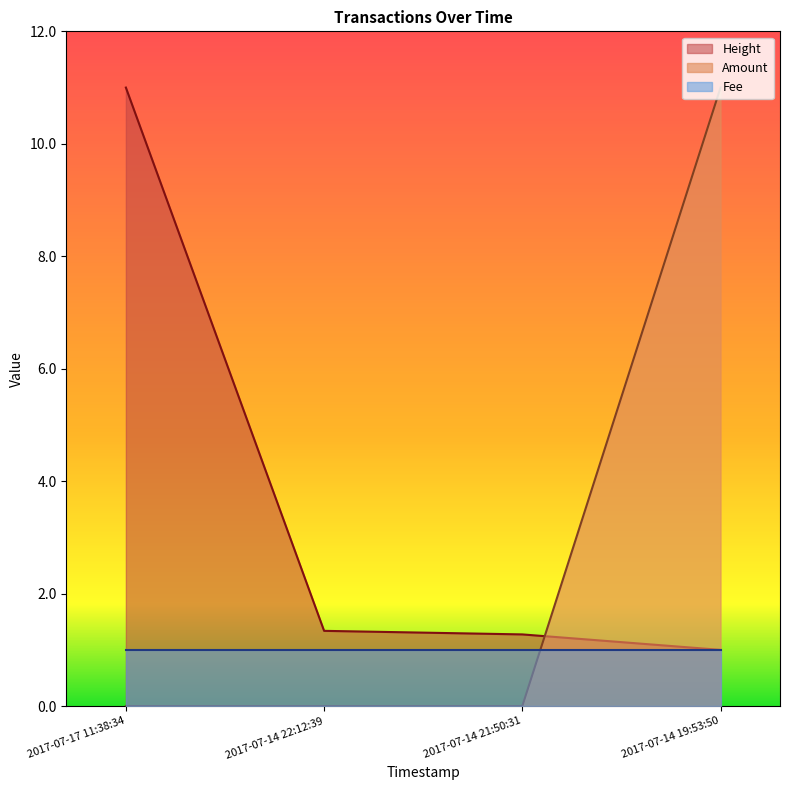

How many lines are shown in the chart?

3